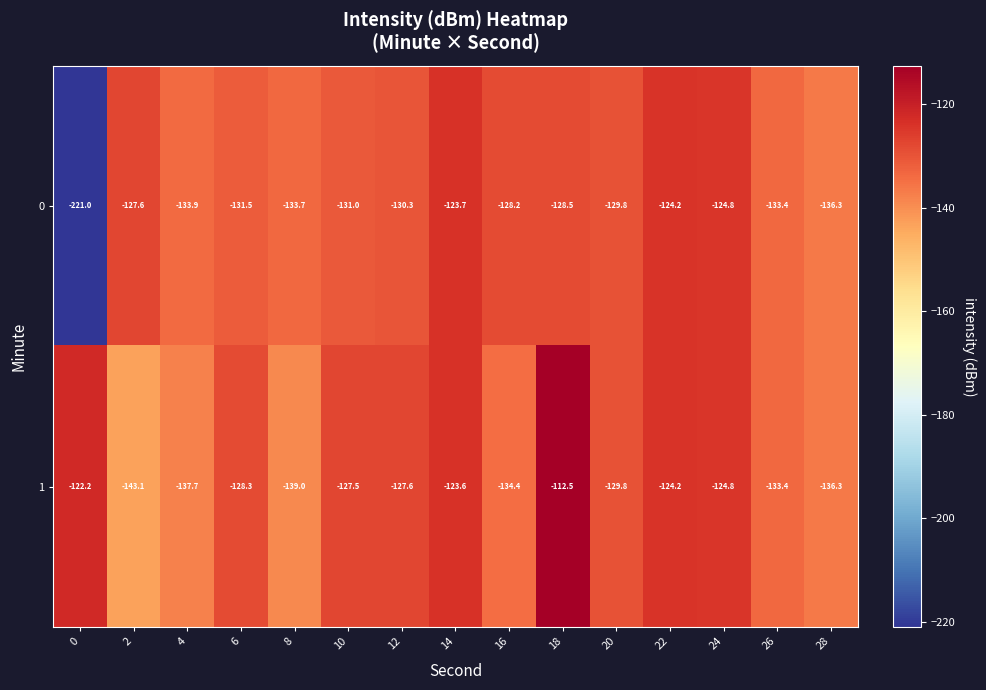

Rank the categories by 0 value from highest to lowest.

14, 22, 24, 2, 16, 18, 20, 12, 10, 6, 26, 8, 4, 28, 0